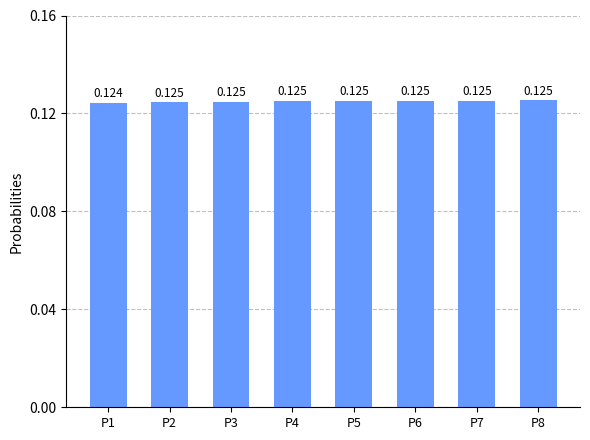

Rank the categories by value from lowest to highest.

P1, P2, P3, P4, P5, P6, P7, P8